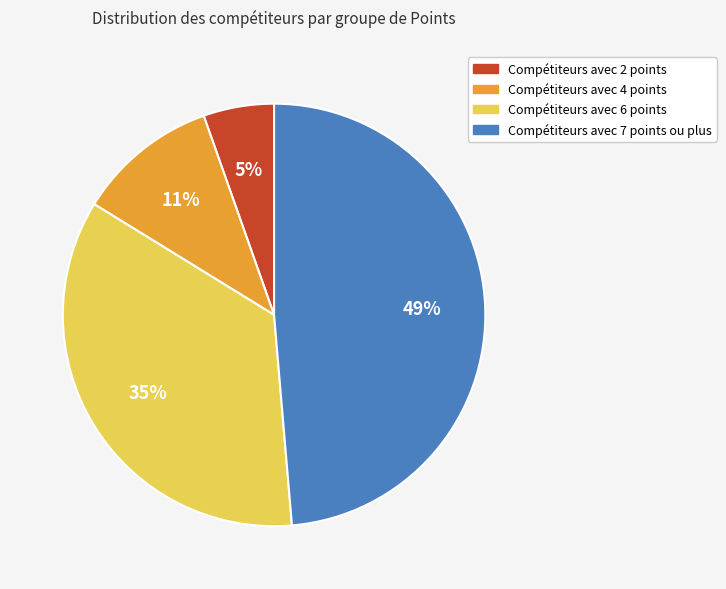

To the nearest percent, what is the average slice percentage?

25%